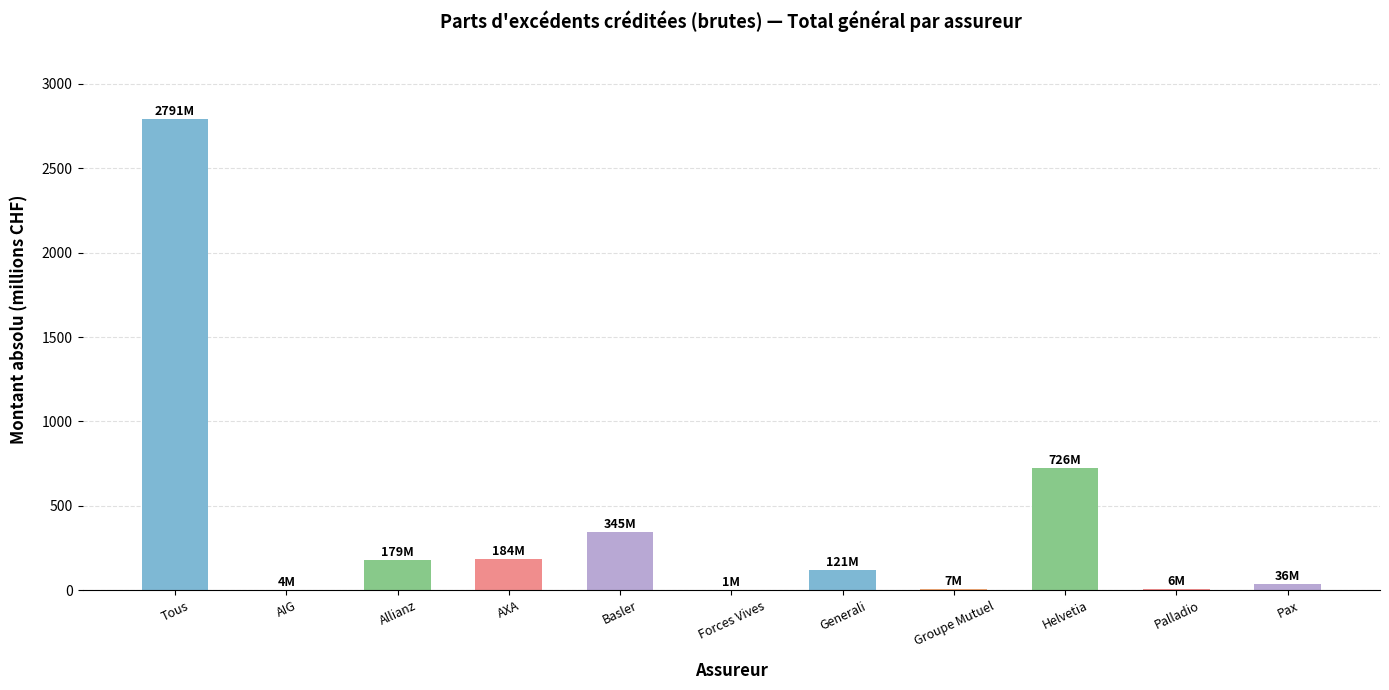

Where is the data nearest to the value 1395?

Helvetia